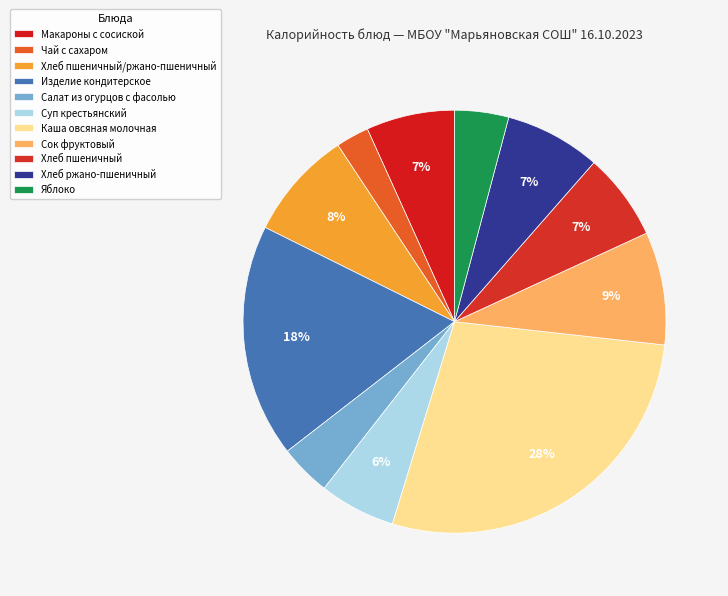

The Хлеб пшеничный slice represents 1% of the pie. True or false?

False